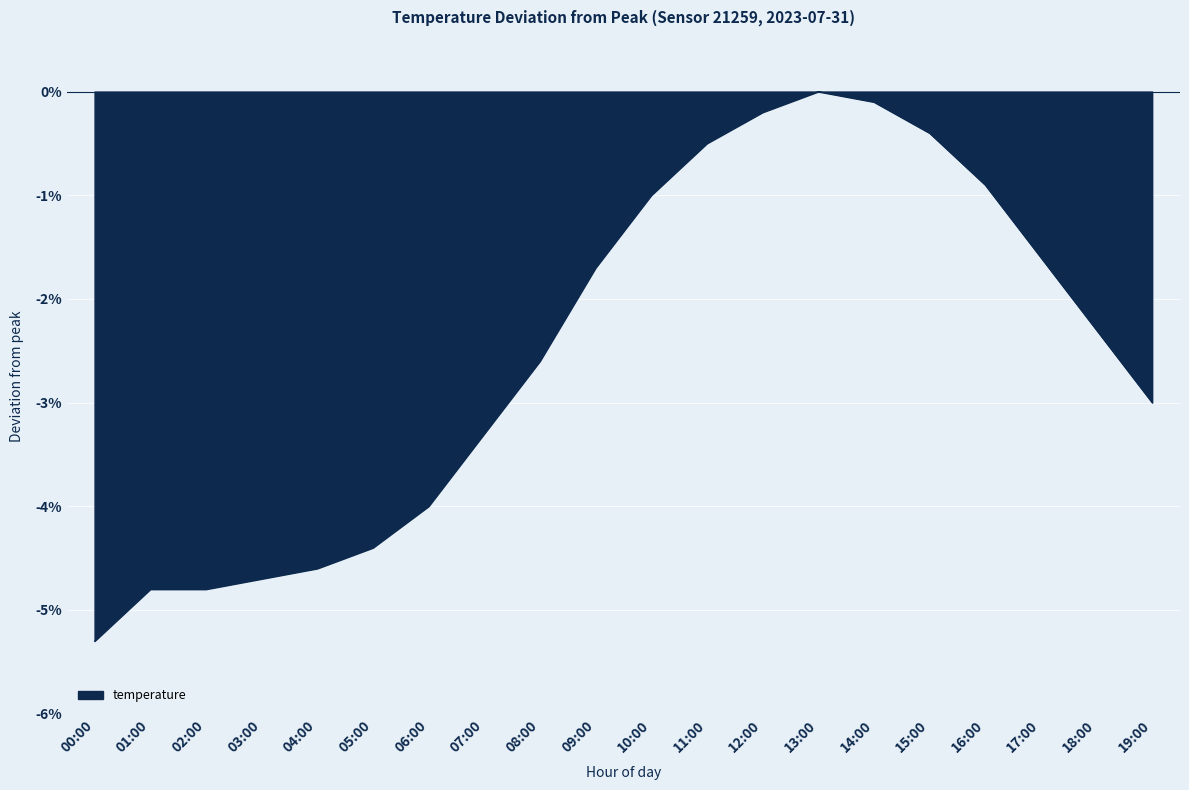

Reading right to left, extract all data points from this chart.

19:00=-3.0	18:00=-2.3	17:00=-1.6	16:00=-0.9	15:00=-0.4	14:00=-0.1	13:00=0.0	12:00=-0.2	11:00=-0.5	10:00=-1.0	09:00=-1.7	08:00=-2.6	07:00=-3.3	06:00=-4.0	05:00=-4.4	04:00=-4.6	03:00=-4.7	02:00=-4.8	01:00=-4.8	00:00=-5.3